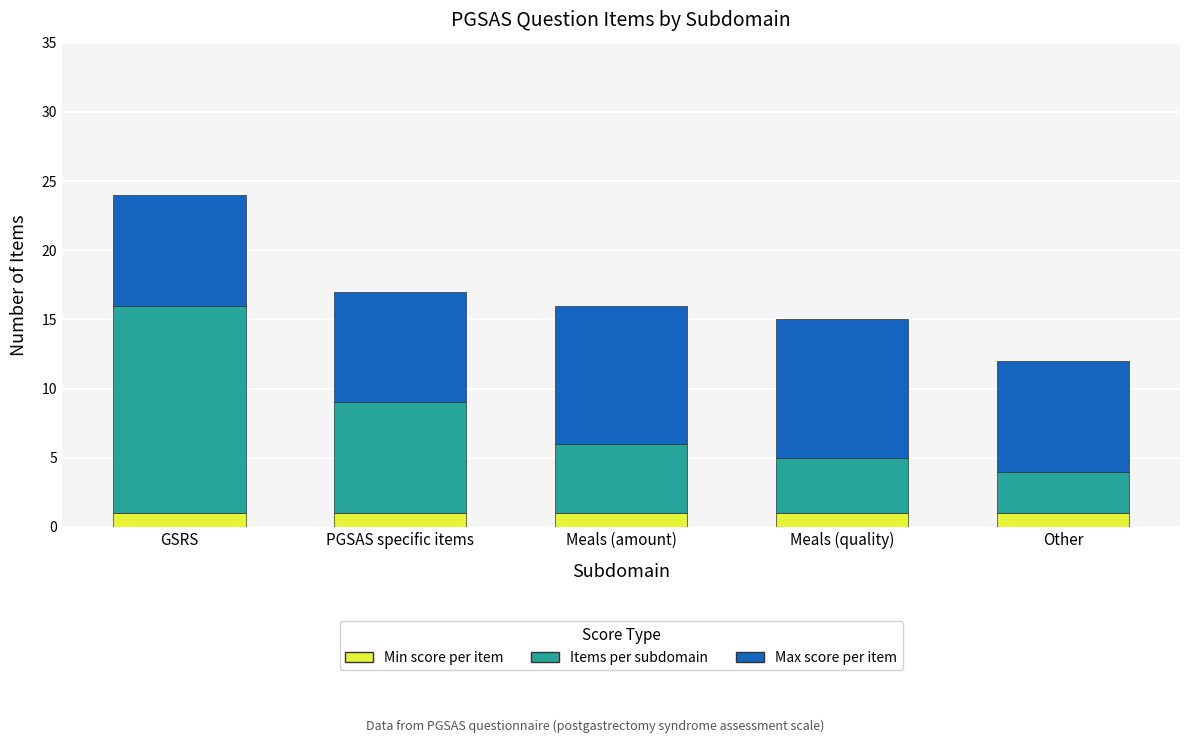

What value does the Min score per item series have at PGSAS specific items?

1